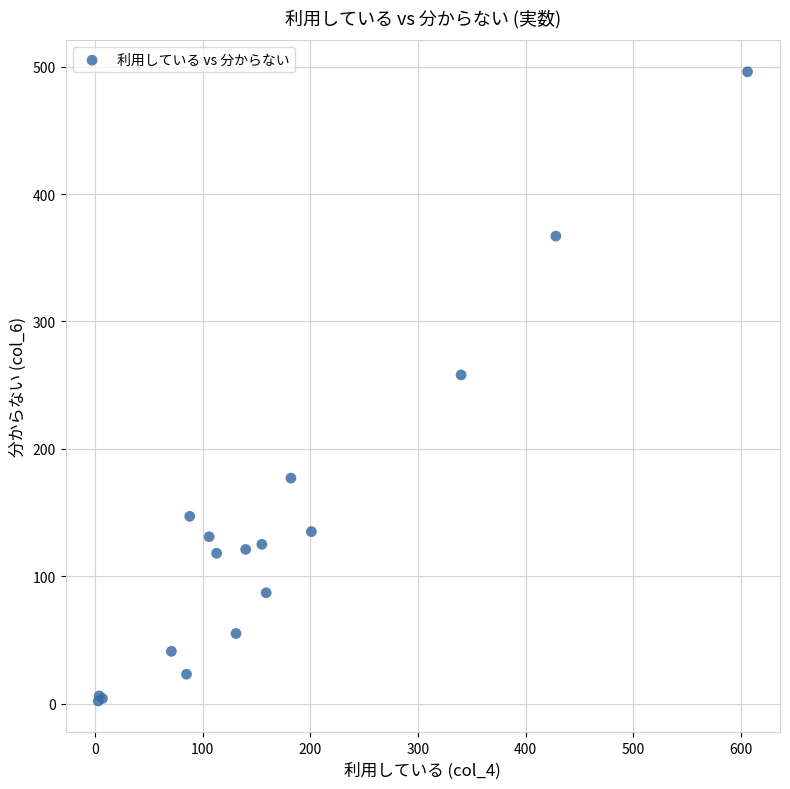

What Y value in the scatter plot is closest to 249?

258